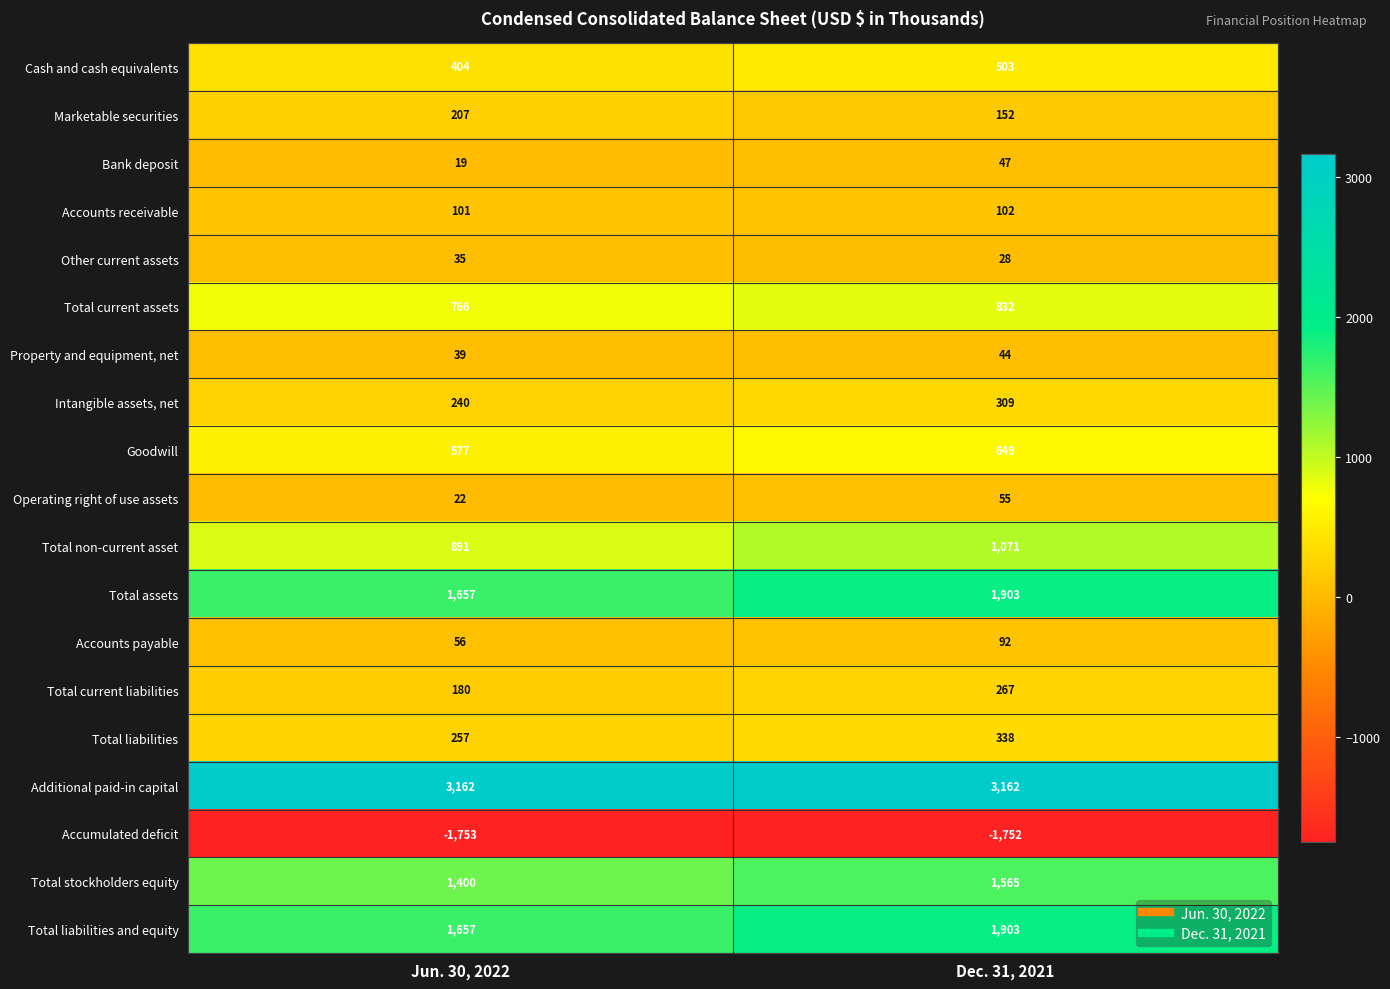

Where is Accumulated deficit nearest to the value -1752?

Dec. 31, 2021